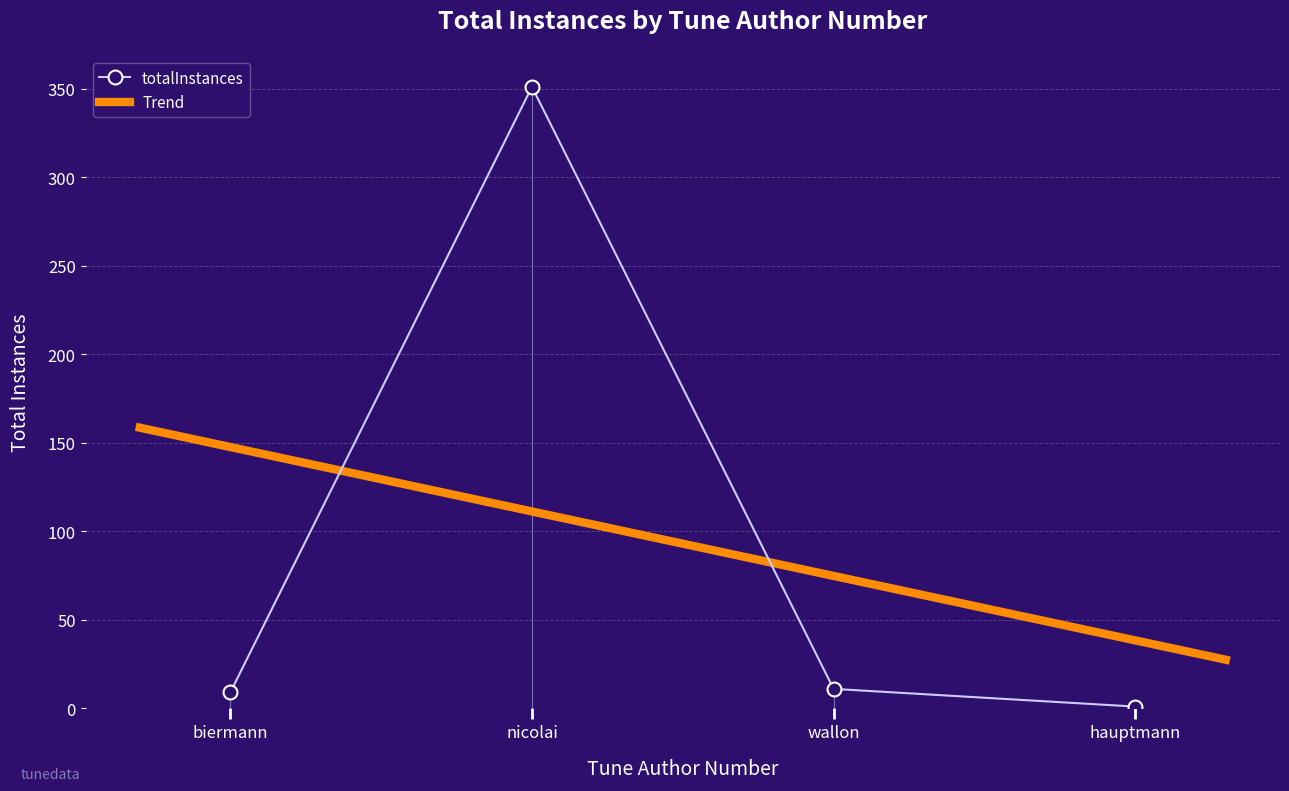

What is the maximum value shown in the chart?

351